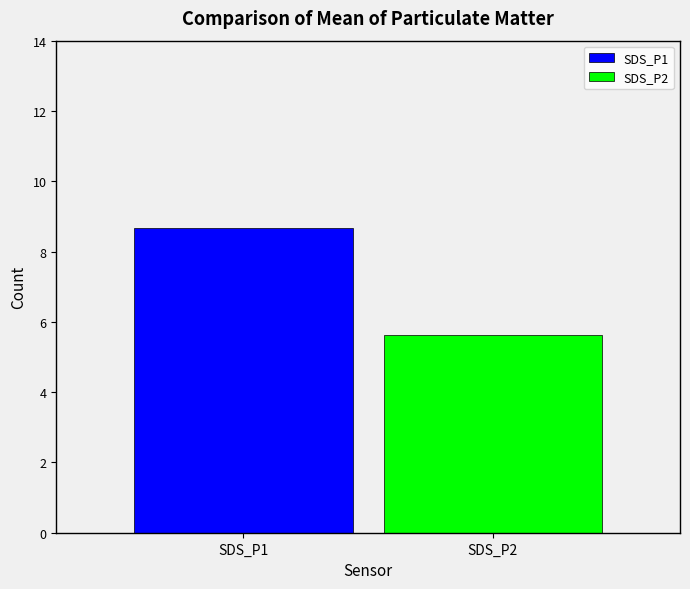

What is the maximum value shown in the chart?

8.7